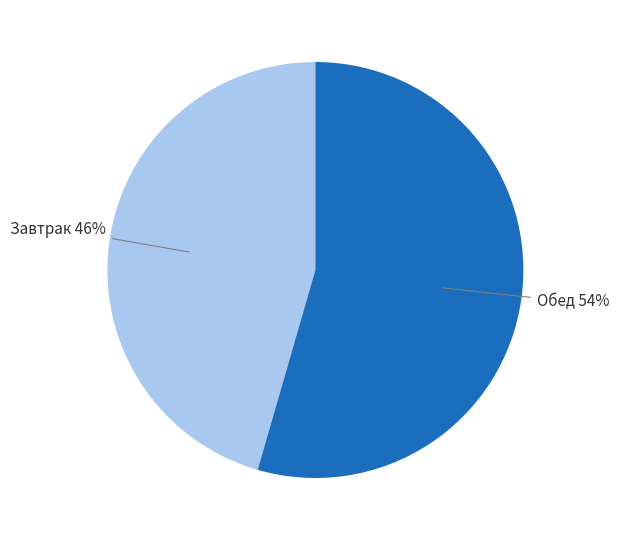

To the nearest percent, what is the average slice percentage?

50%